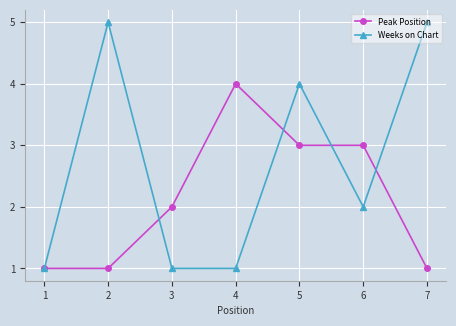

Where is the first local maximum for Peak Position?

4